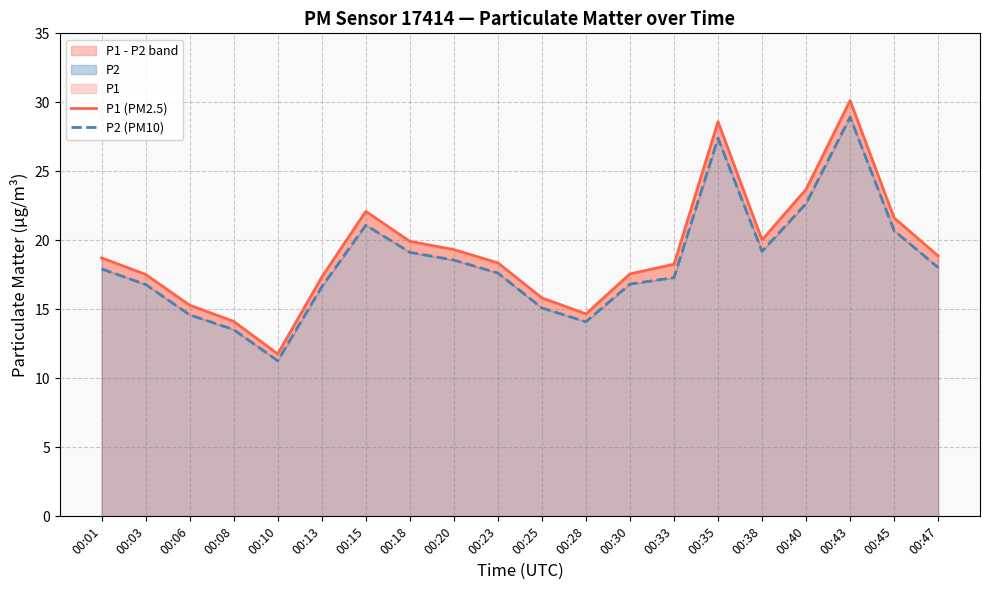

What is the difference between the maximum and minimum values in the P1 (PM2.5) series?

18.4